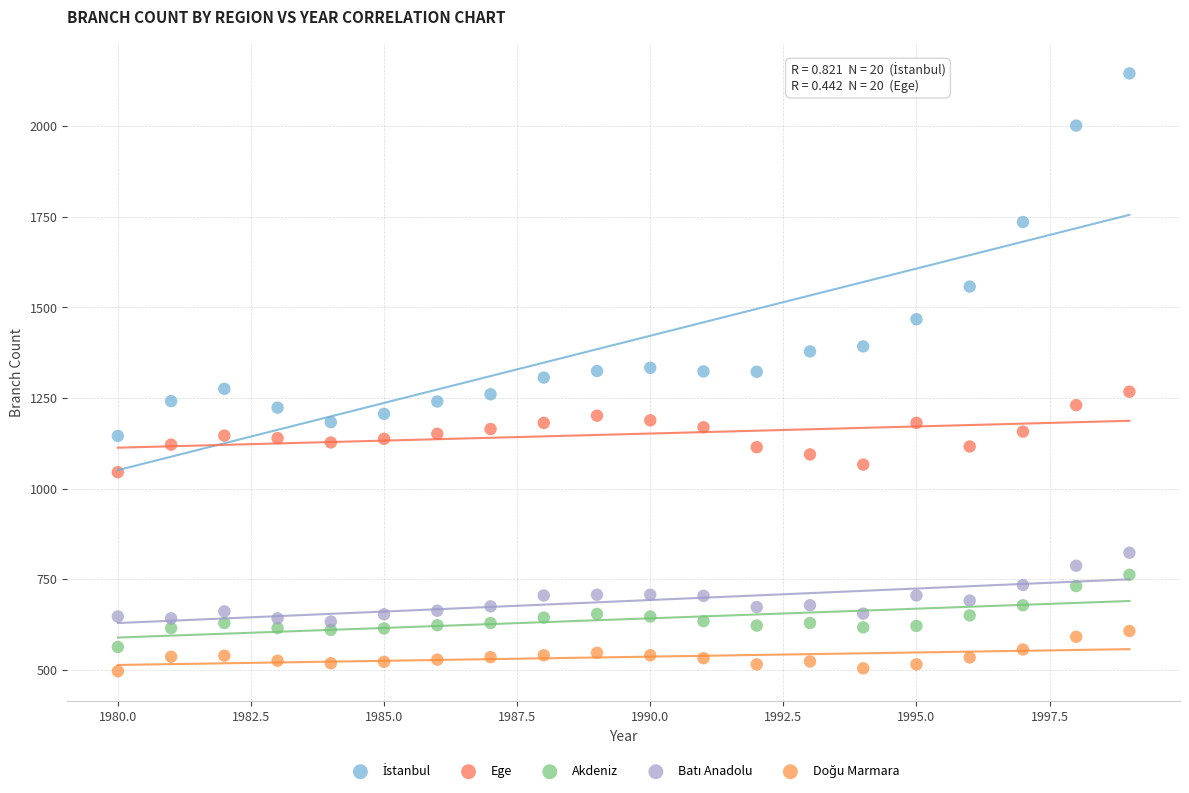

Across all data points, what is the range of X values (max minus min)?

19